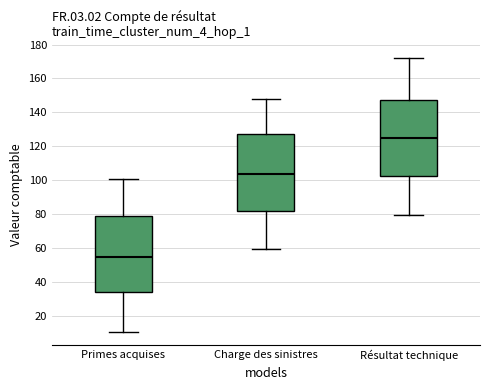

Reading left to right, transcribe this box plot: for each box, give where its median line is, the range the box spans, and where its two whiskers end, as read against the y-axis. The values are not printed on the chart, so give them approximately, as read against the axis.

Primes acquises: median 54, box 34 to 78, whiskers 10 to 100
Charge des sinistres: median 104, box 82 to 128, whiskers 60 to 148
Résultat technique: median 124, box 102 to 148, whiskers 80 to 172